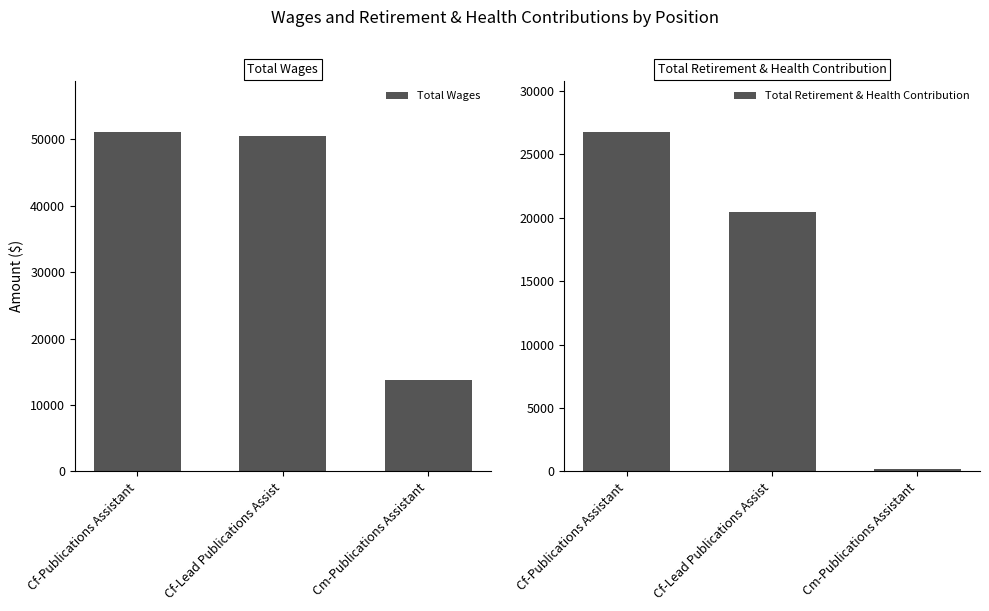

Where does the Total Retirement & Health Contribution series first go above 20476?

Cf-Publications Assistant